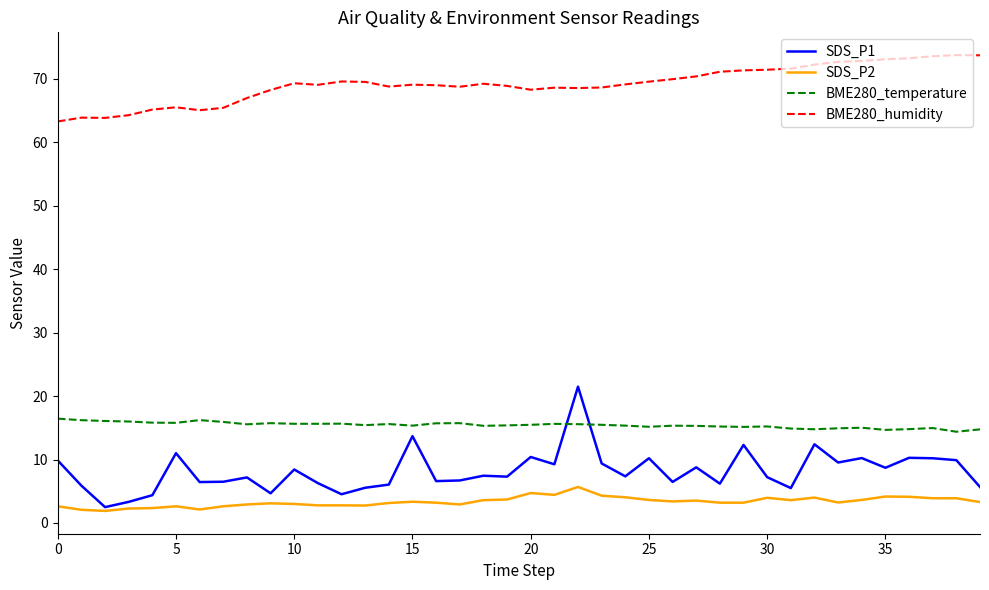

Which series has the largest range (max minus min)?

SDS_P1